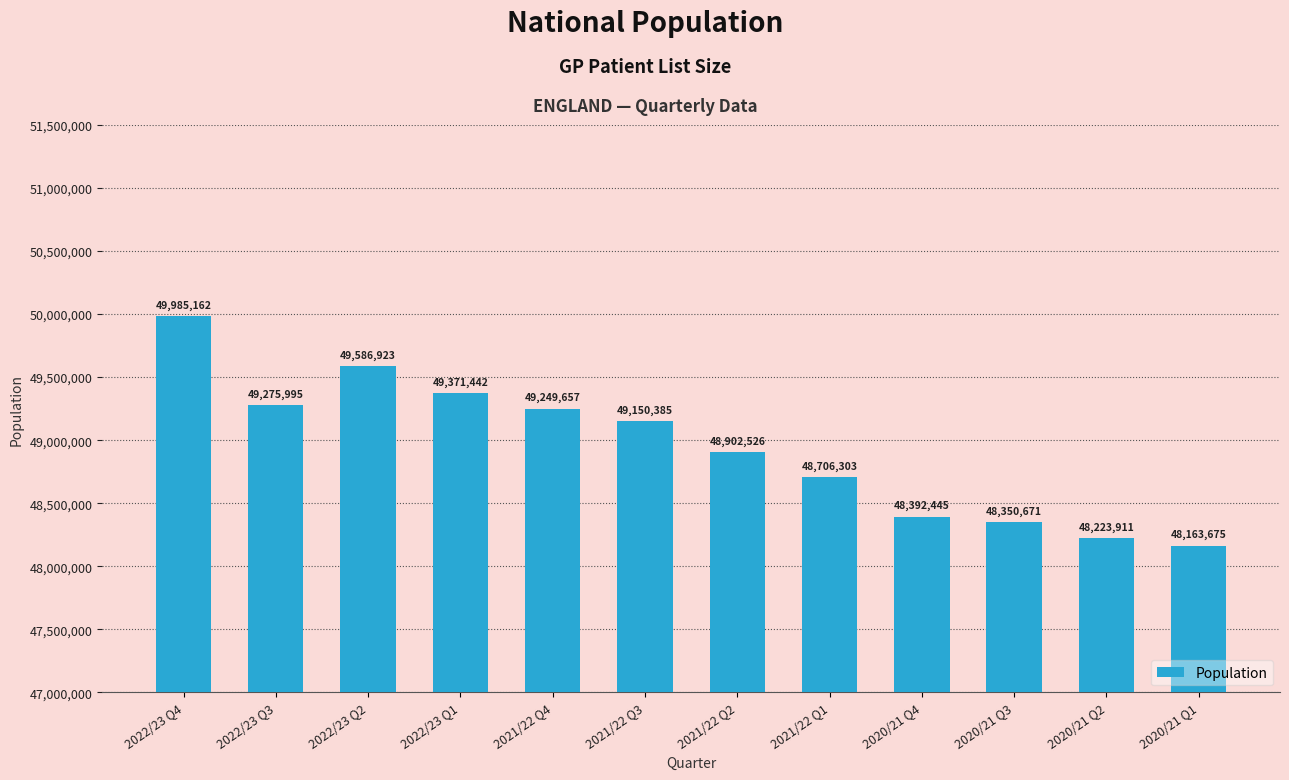

The value at 2022/23 Q2 is 49586923. True or false?

True